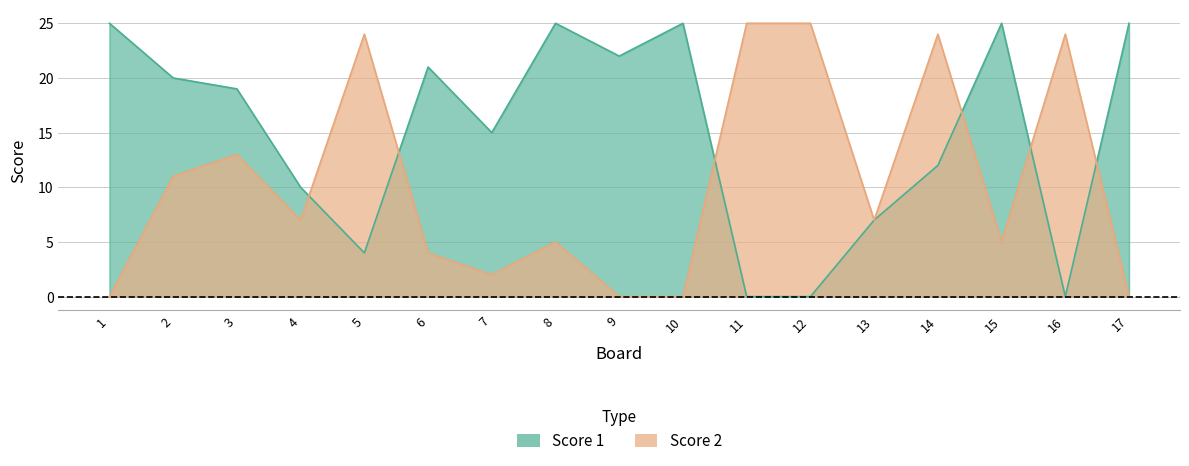

Reading right to left, extract all data points from this chart.

Score 1: 17=25	16=0	15=25	14=12	13=7	12=0	11=0	10=25	9=22	8=25	7=15	6=21	5=4	4=10	3=19	2=20	1=25
Score 2: 17=0	16=24	15=5	14=24	13=7	12=25	11=25	10=0	9=0	8=5	7=2	6=4	5=24	4=7	3=13	2=11	1=0